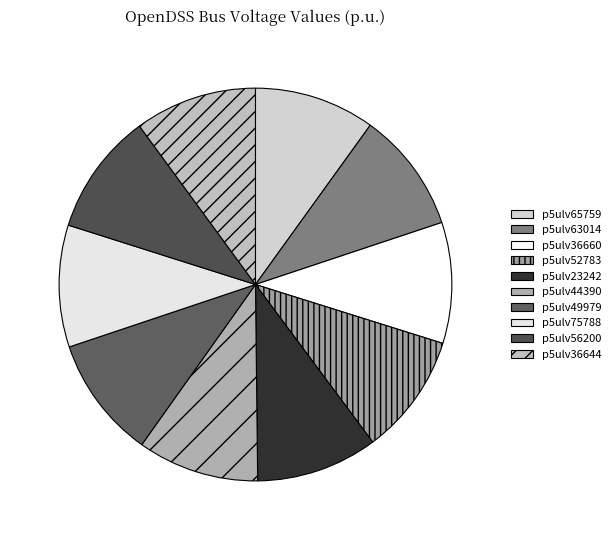

True or false: p5ulv75788 accounts for 10% of the total.

True